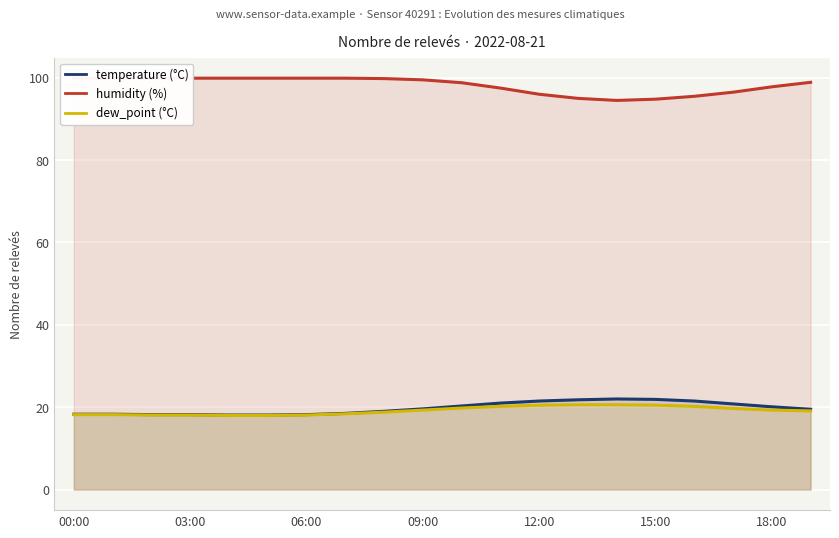

What position from the left is 16?

17